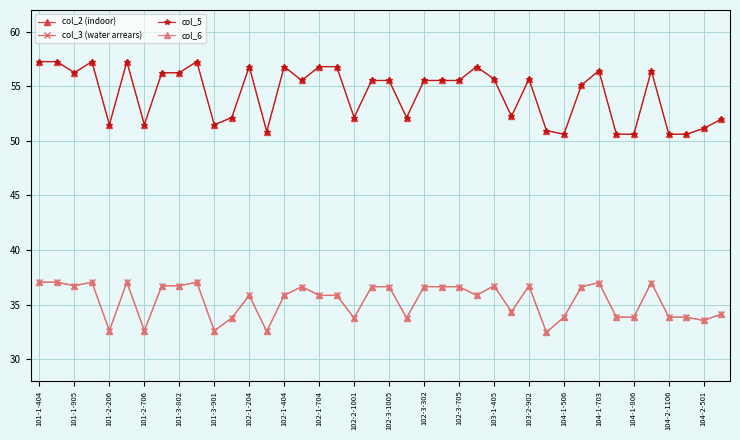

Does the chart have visible grid lines?

Yes